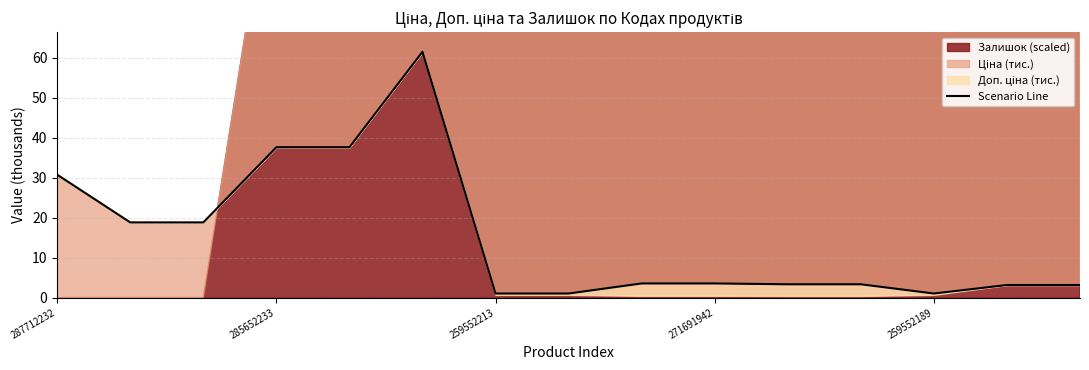

Between 259552189 and 259552213, which is larger?

259552189